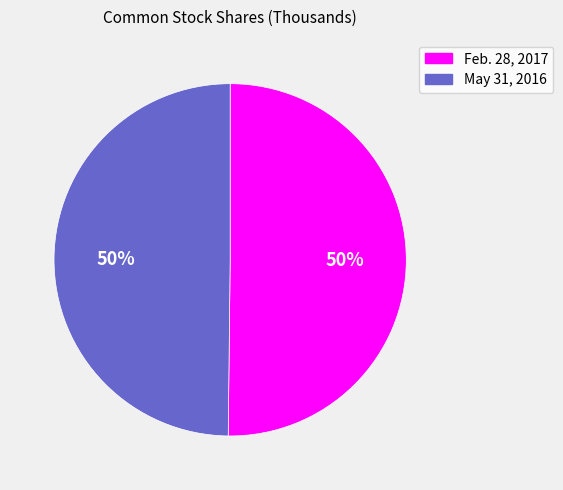

What is the ratio of the value at Feb. 28, 2017 to the value at May 31, 2016?

1.0